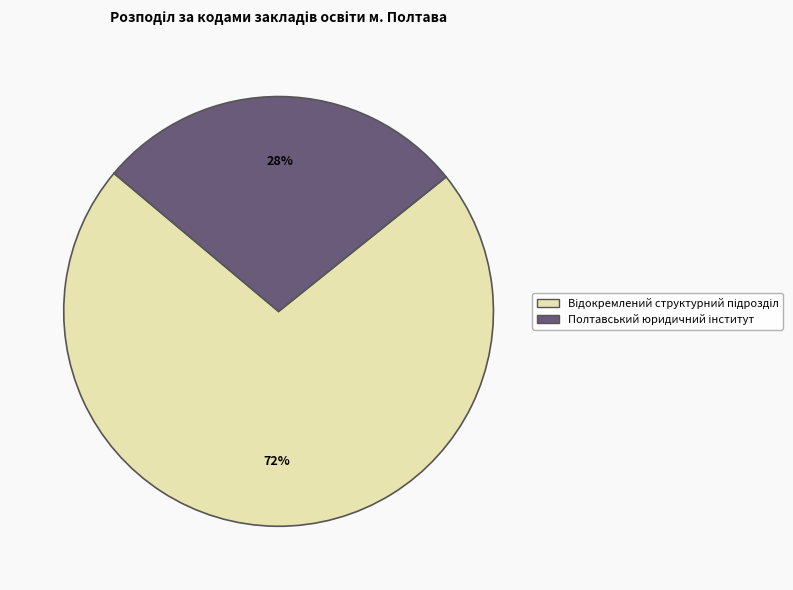

To the nearest percent, what is the average slice percentage?

50%